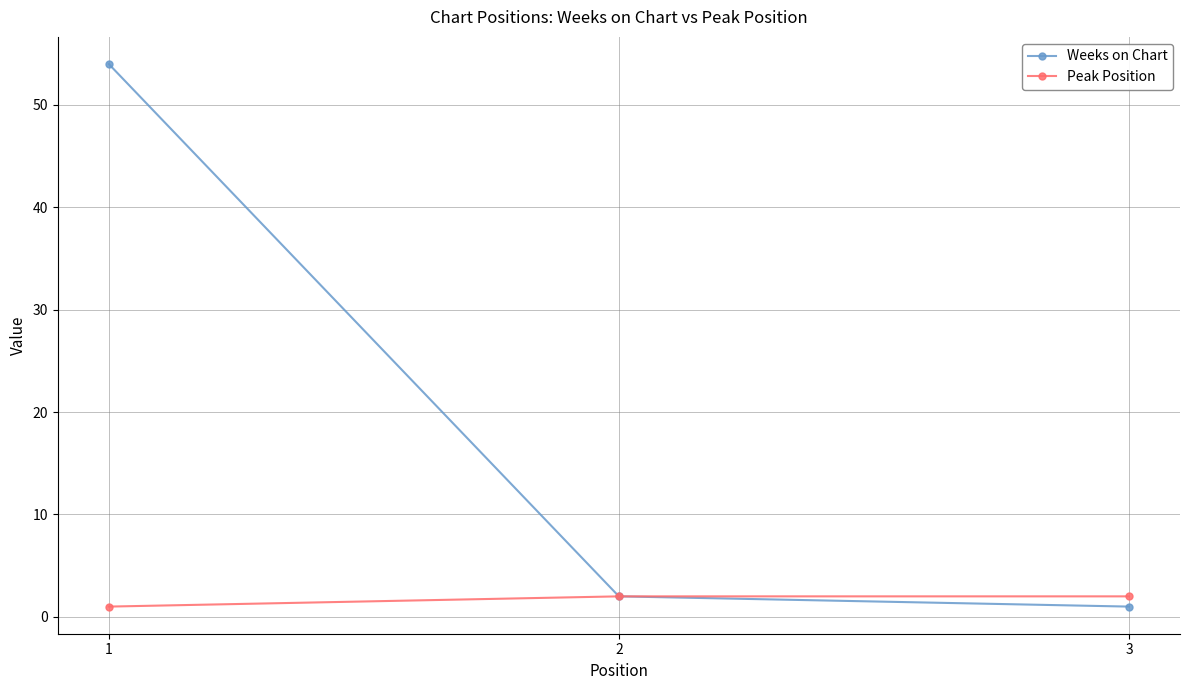

Is this an area chart (filled region under the line)?

No